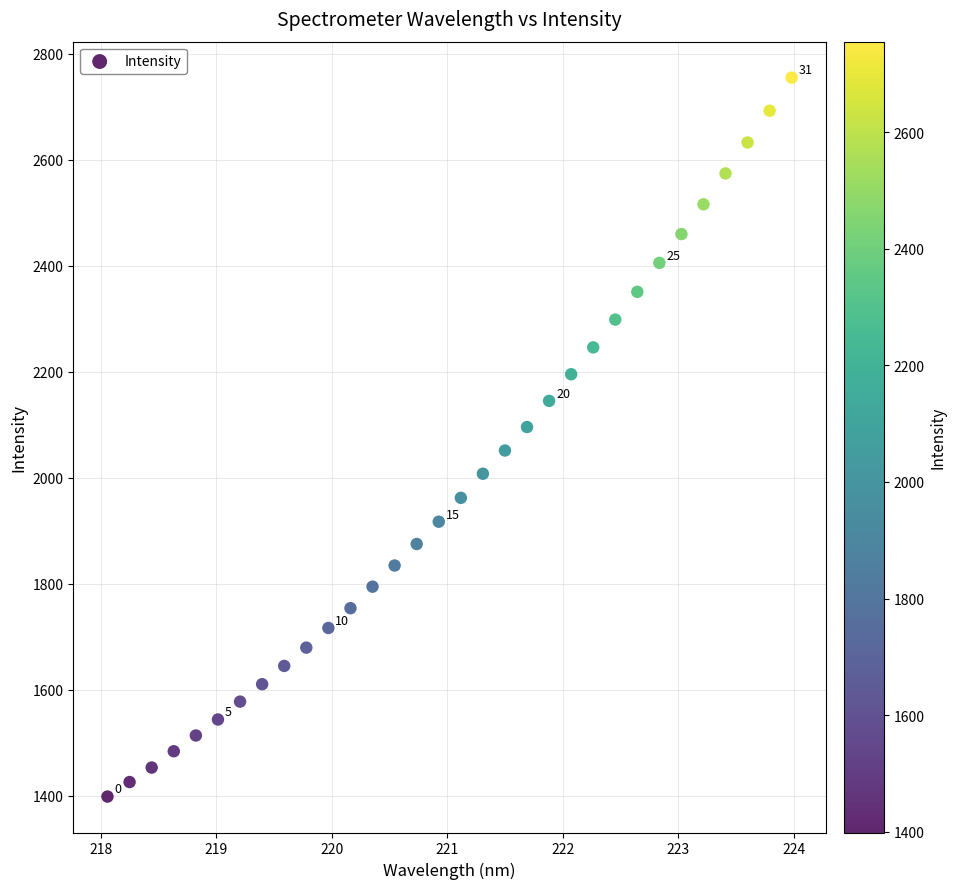

What is the range of Y values (max minus min)?

1356.1